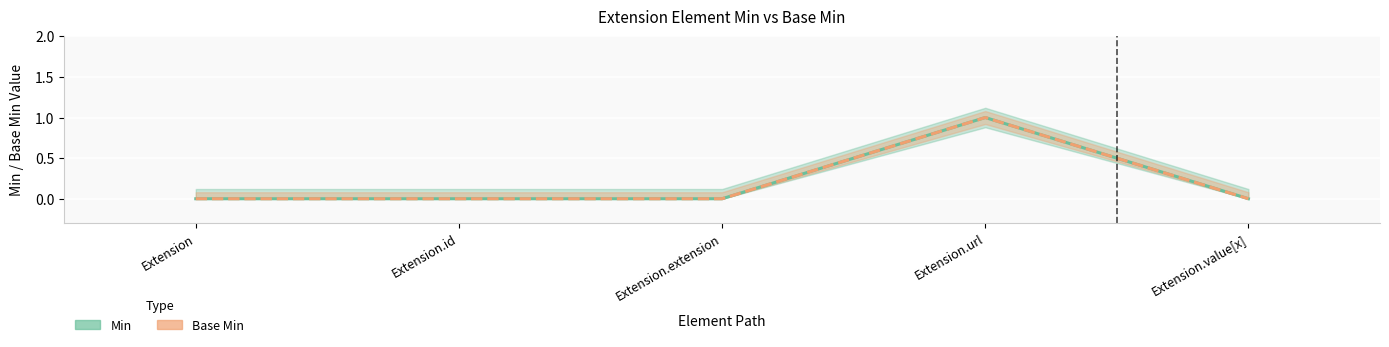

How many interior local peaks does the Base Min series have?

1